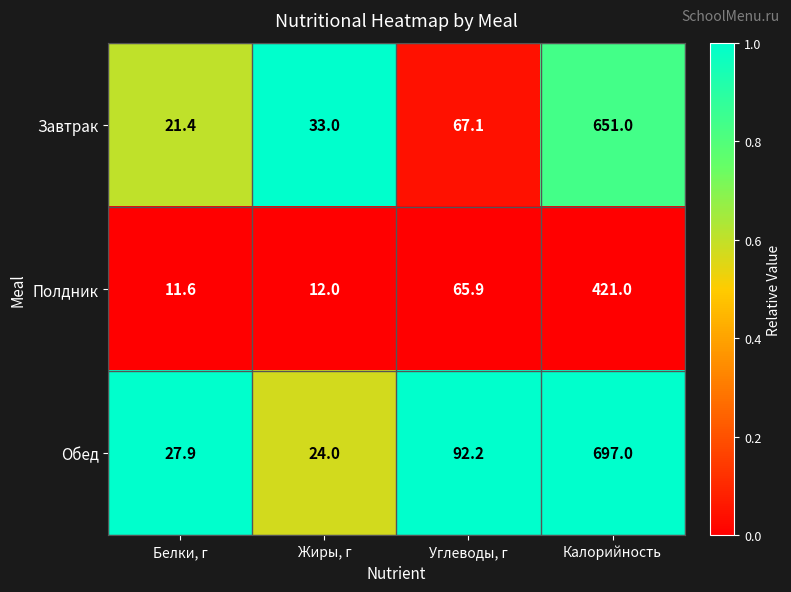

At which category is the sum across all series the highest?

Калорийность